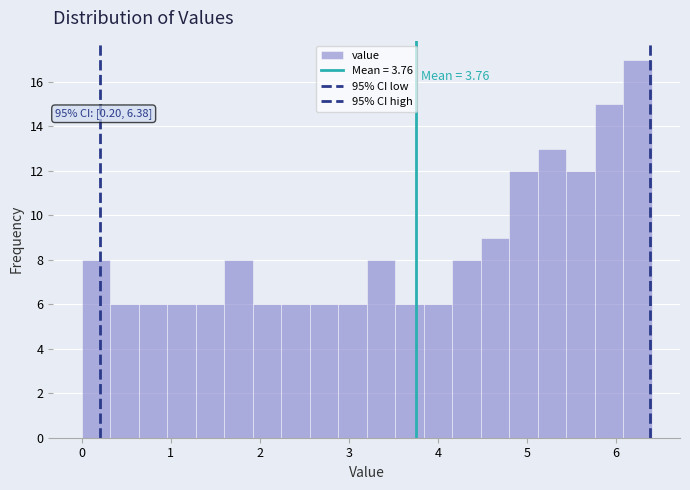

Read against the x-axis, roughly where is the centre of the tallest bar?

6.2